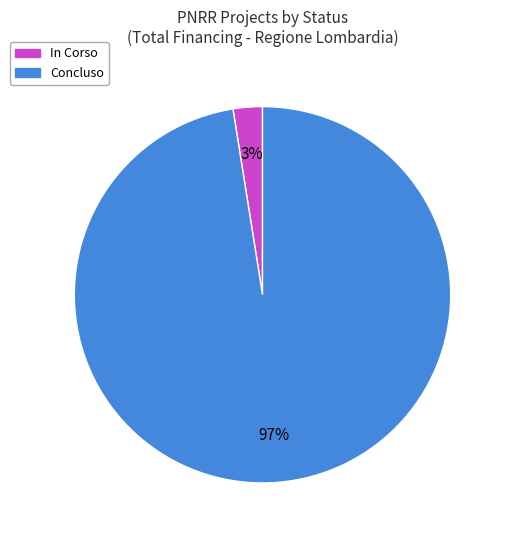

To the nearest percent, what portion does Concluso represent?

97%